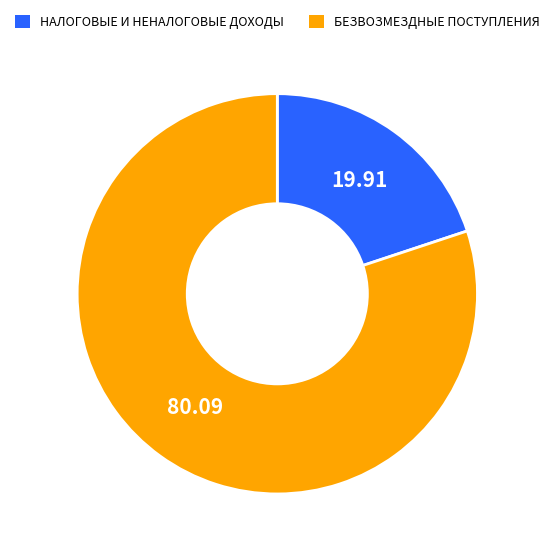

Does БЕЗВОЗМЕЗДНЫЕ ПОСТУПЛЕНИЯ account for over 50% of the chart?

Yes